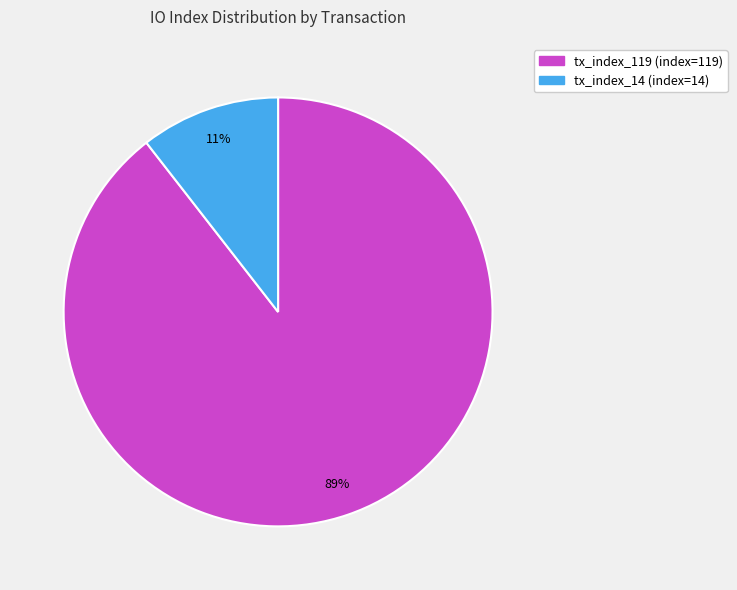

Does any single category account for the majority?

Yes